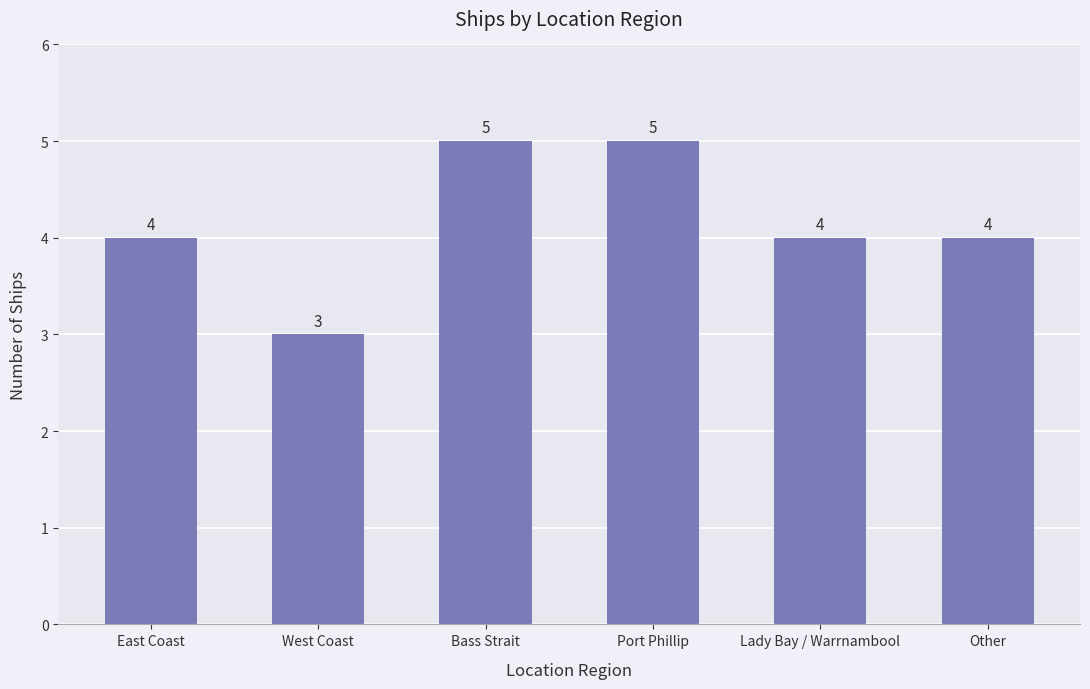

The value at East Coast is 4. True or false?

True